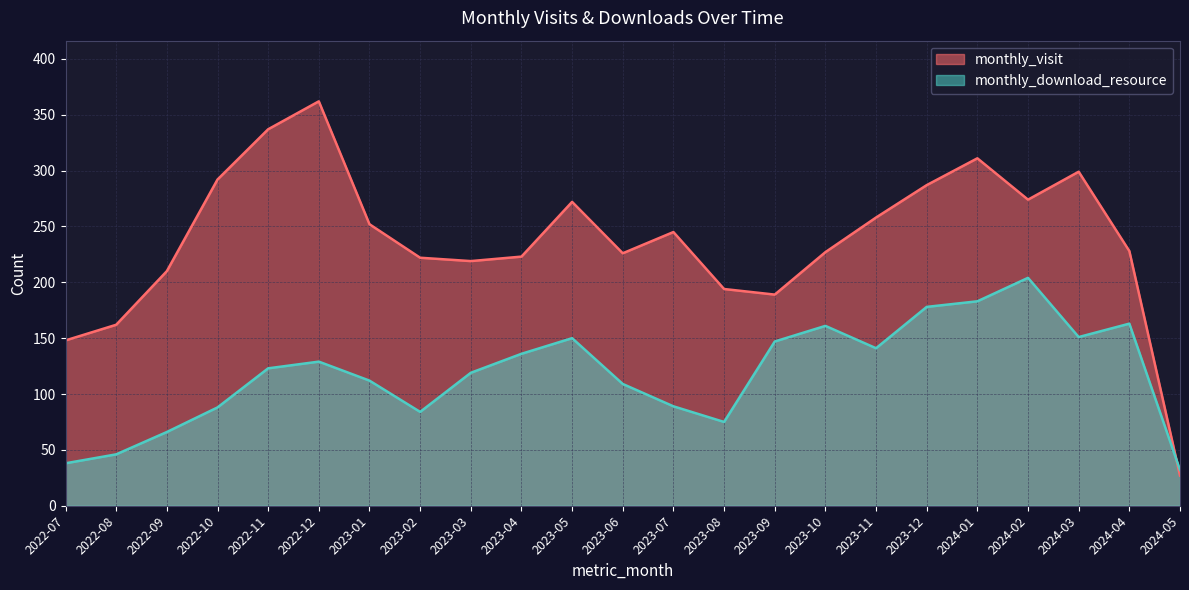

Reading right to left, what are all the values shown in this chart?

monthly_visit: 2024-05=27	2024-04=228	2024-03=299	2024-02=274	2024-01=311	2023-12=287	2023-11=258	2023-10=227	2023-09=189	2023-08=194	2023-07=245	2023-06=226	2023-05=272	2023-04=223	2023-03=219	2023-02=222	2023-01=252	2022-12=362	2022-11=337	2022-10=292	2022-09=210	2022-08=162	2022-07=148
monthly_download_resource: 2024-05=32	2024-04=163	2024-03=151	2024-02=204	2024-01=183	2023-12=178	2023-11=141	2023-10=161	2023-09=147	2023-08=75	2023-07=89	2023-06=109	2023-05=150	2023-04=136	2023-03=119	2023-02=84	2023-01=112	2022-12=129	2022-11=123	2022-10=88	2022-09=66	2022-08=46	2022-07=38